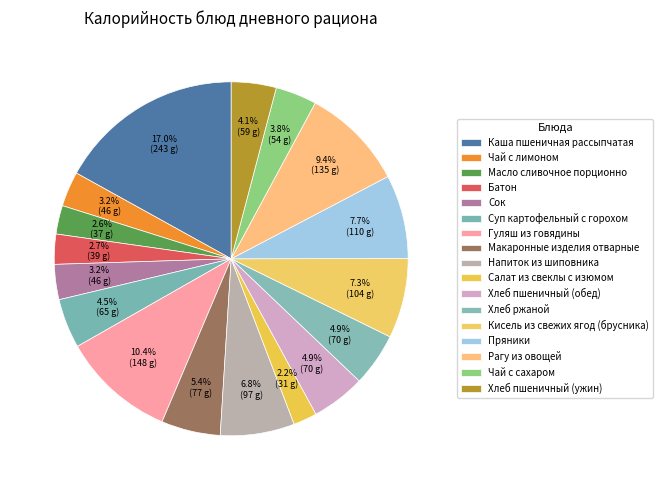

Count the number of slices in the pie.

17